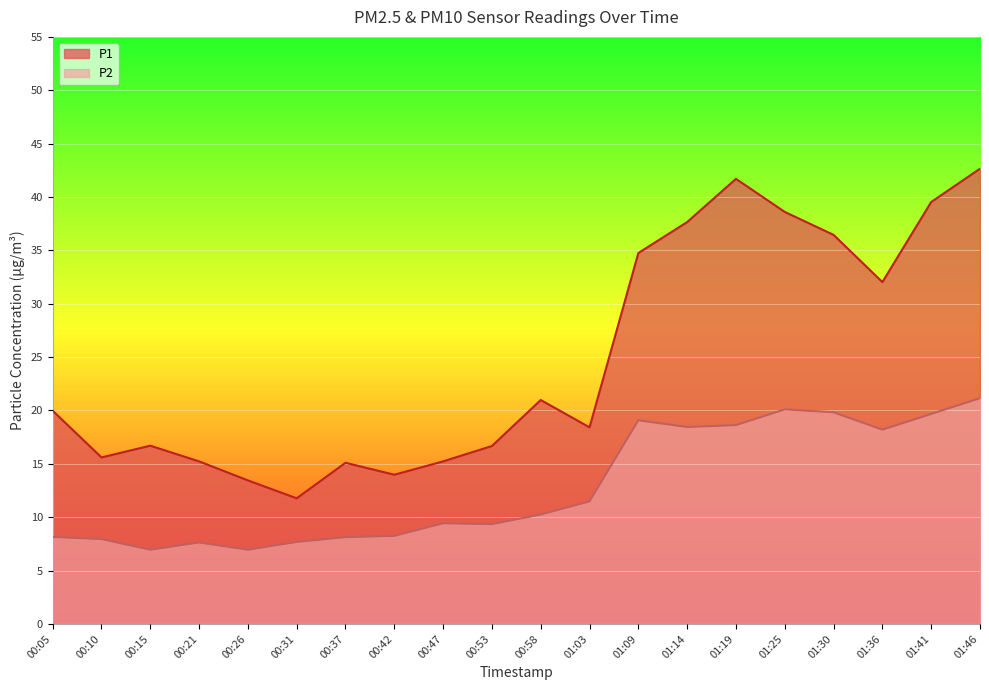

Reading right to left, transcribe all the data shown in this chart.

P1: 42.6	39.5	32.0	36.5	38.6	41.7	37.6	34.8	18.4	21.0	16.7	15.2	14.0	15.1	11.8	13.4	15.2	16.7	15.6	20.0
P2: 21.1	19.7	18.2	19.8	20.1	18.6	18.4	19.1	11.5	10.2	9.3	9.4	8.2	8.1	7.7	7.0	7.6	7.0	8.0	8.2